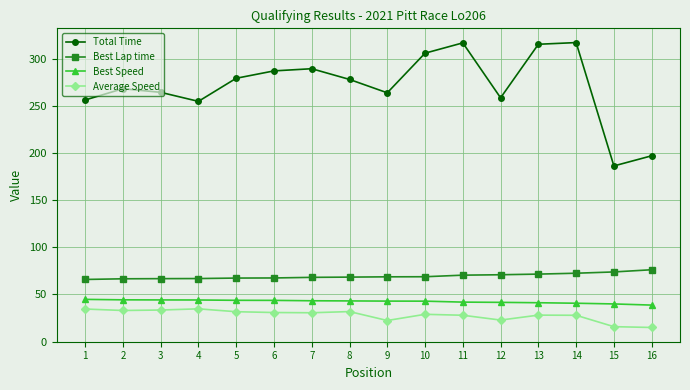

What is the highest value of the Average Speed series?

34.7